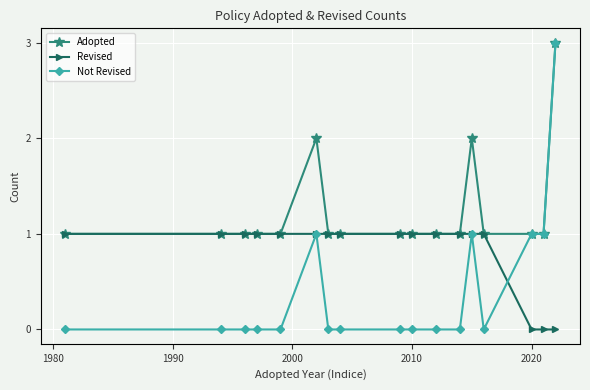

Reading left to right, what are all the values shown in this chart?

Adopted: 1	1	1	1	1	2	1	1	1	1	1	1	2	1	1	1	3
Revised: 1	1	1	1	1	1	1	1	1	1	1	1	1	1	0	0	0
Not Revised: 0	0	0	0	0	1	0	0	0	0	0	0	1	0	1	1	3